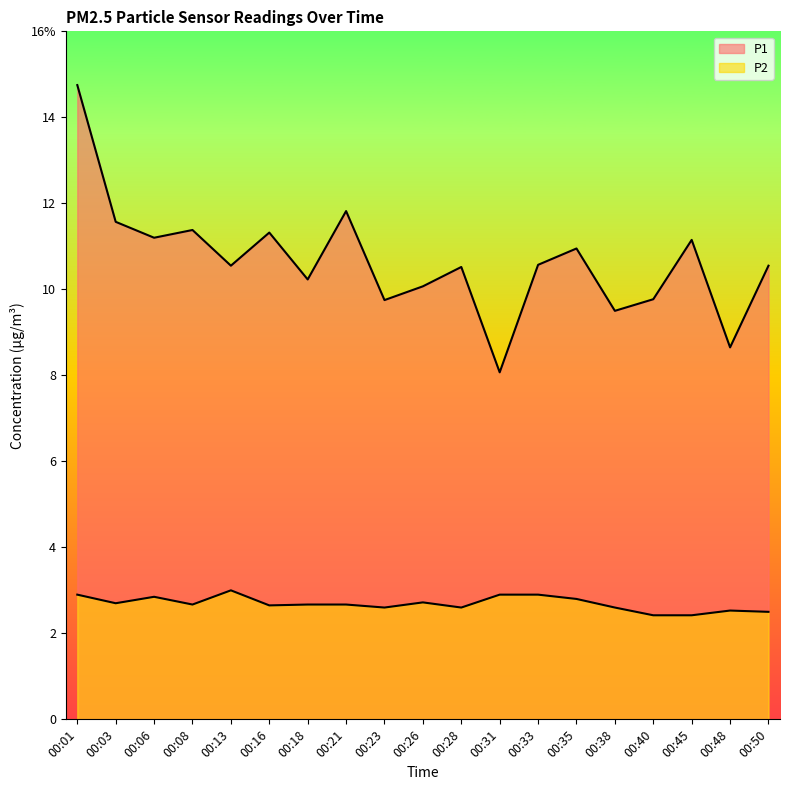

Is the value of P2 at 00:31 greater than the value of P1 at 00:03?

No